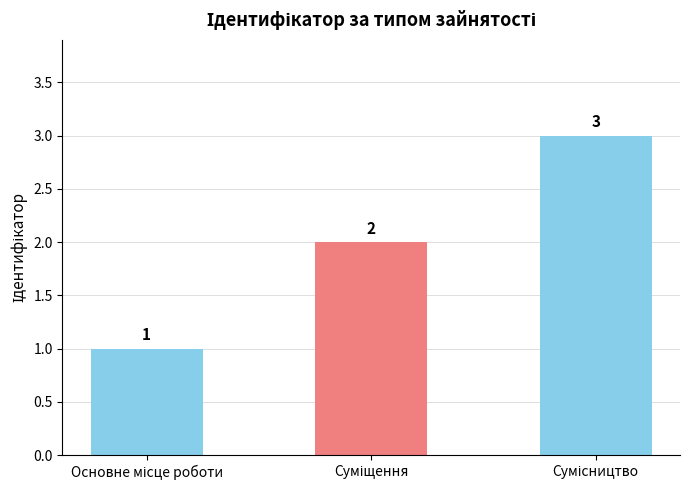

What is the greatest value displayed?

3